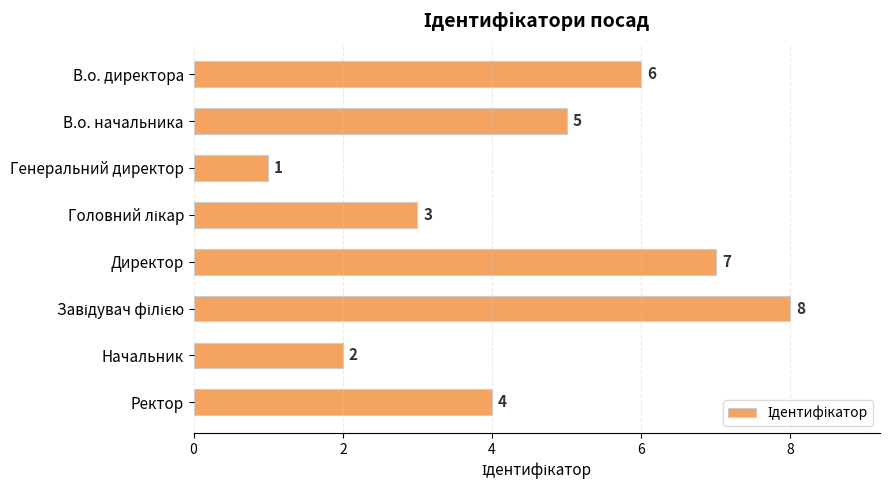

What is the difference between the maximum and minimum values?

7